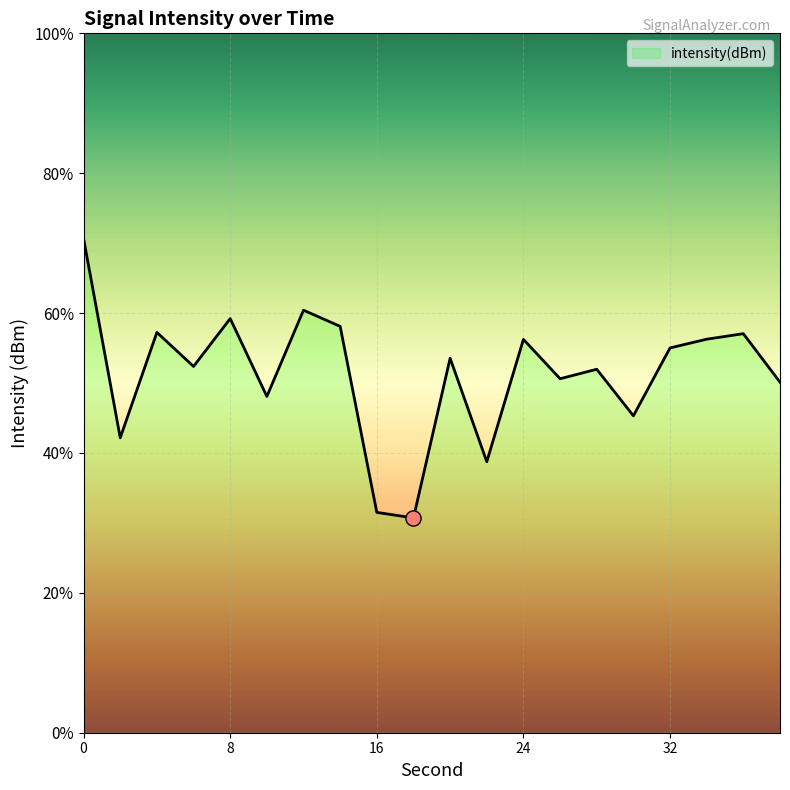

What is the change in value from 26 to 34?

+0.7